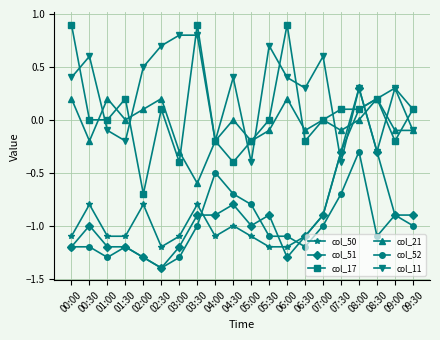

What is the value of the col_50 point at the 5th from the left?

-0.8